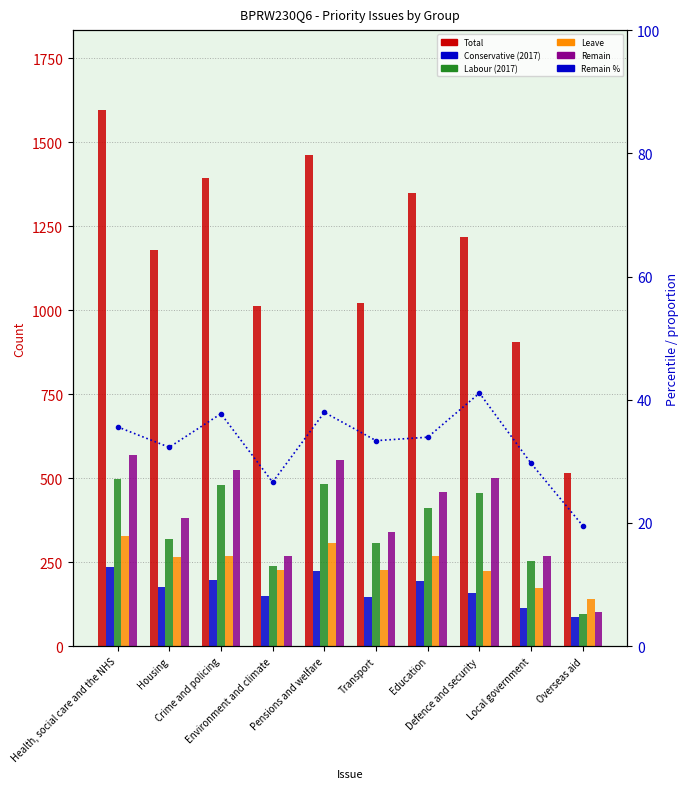

How many values in the Total series are below 1217?

5